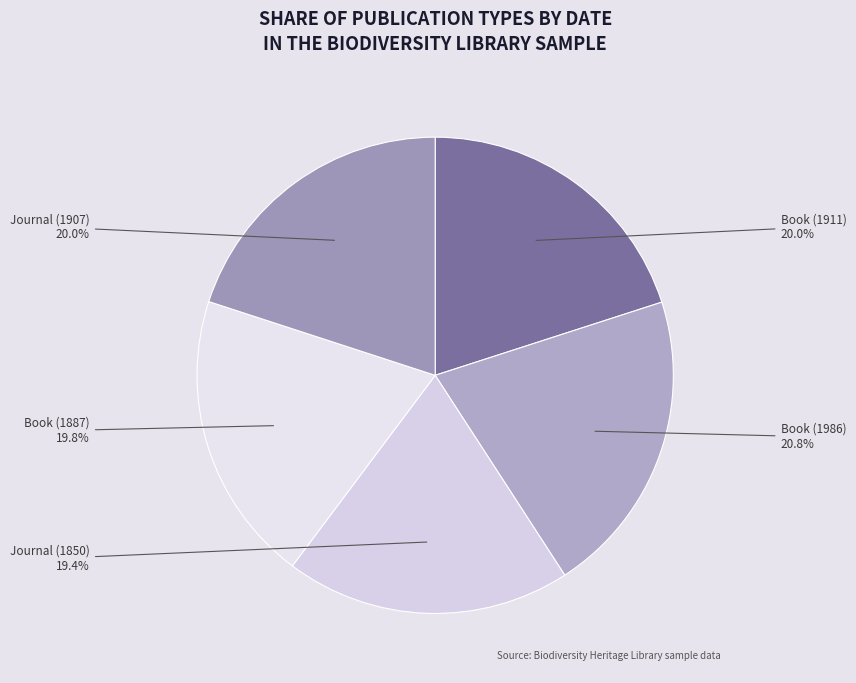

Which has a higher value, Book (1986) or Journal (1907)?

Book (1986)